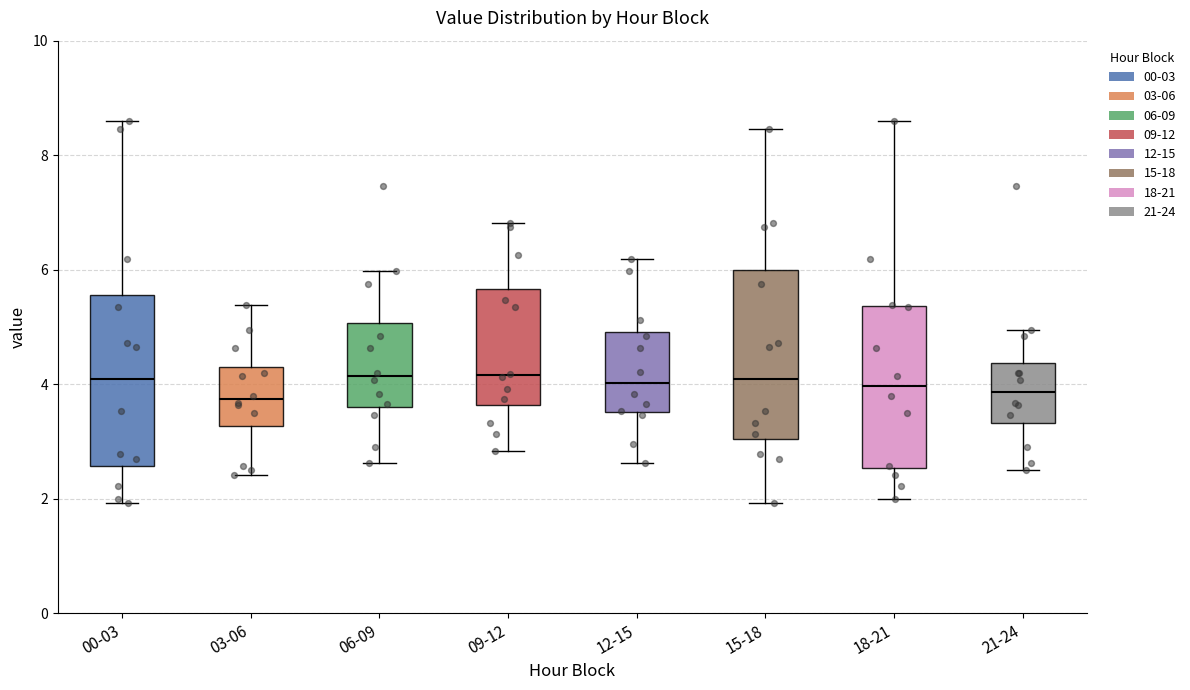

Reading left to right, transcribe this box plot: for each box, give where its median line is, the range the box spans, and where its two whiskers end, as read against the y-axis. The values are not printed on the chart, so give them approximately, as read against the axis.

00-03: median 4.0, box 2.6 to 5.6, whiskers 2.0 to 8.6
03-06: median 3.8, box 3.2 to 4.4, whiskers 2.4 to 5.4
06-09: median 4.2, box 3.6 to 5.0, whiskers 2.6 to 6.0
09-12: median 4.2, box 3.6 to 5.6, whiskers 2.8 to 6.8
12-15: median 4.0, box 3.6 to 5.0, whiskers 2.6 to 6.2
15-18: median 4.0, box 3.0 to 6.0, whiskers 2.0 to 8.4
18-21: median 4.0, box 2.6 to 5.4, whiskers 2.0 to 8.6
21-24: median 3.8, box 3.4 to 4.4, whiskers 2.6 to 5.0